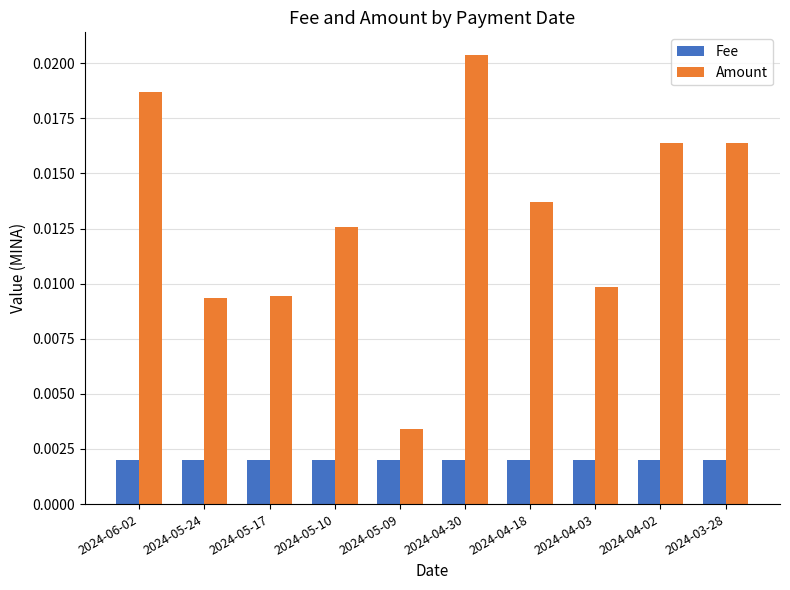

At which category is the sum across all series the highest?

2024-04-30